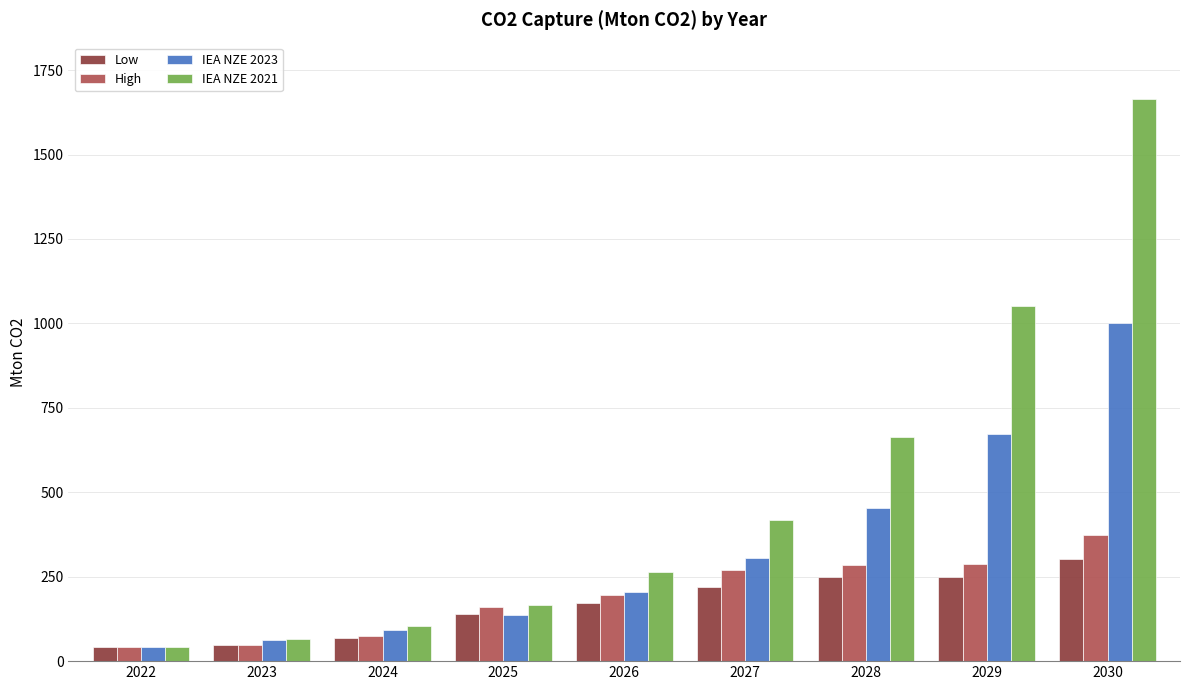

Which series has the largest range (max minus min)?

IEA NZE 2021